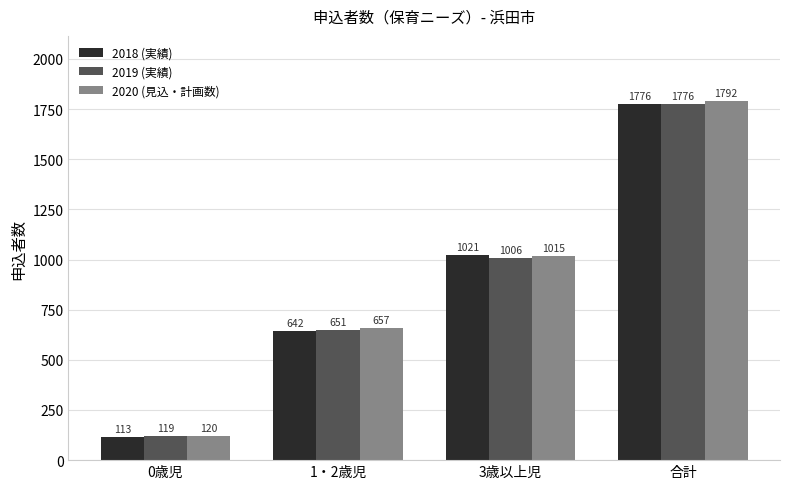

What is the difference between the 2018 (実績) values at 0歳児 and 1・2歳児?

529